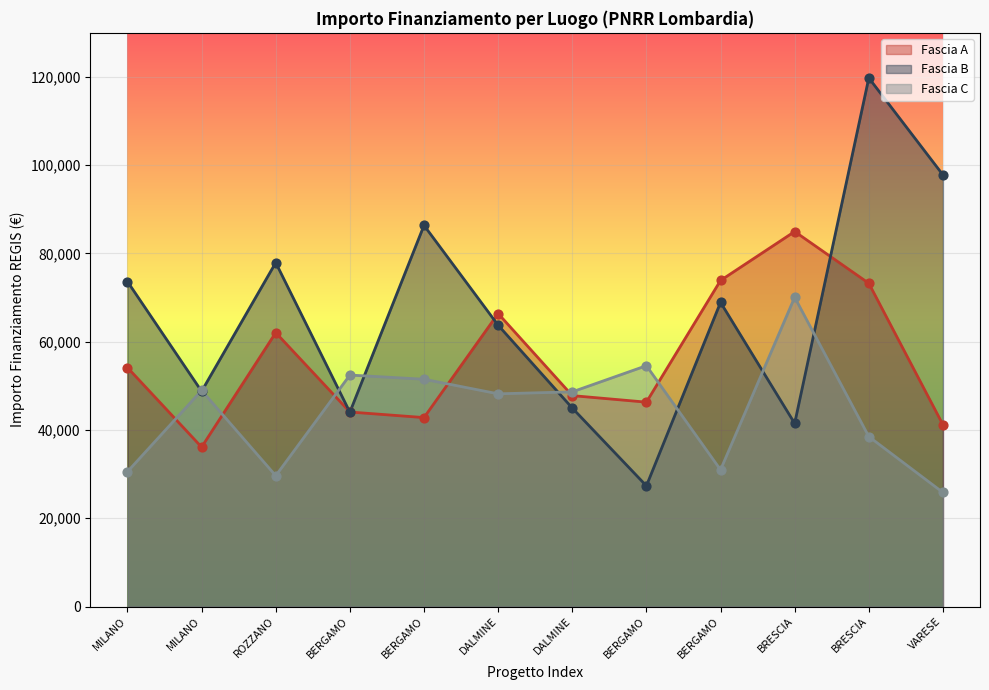

Which series has the largest Y range (max minus min)?

Fascia B